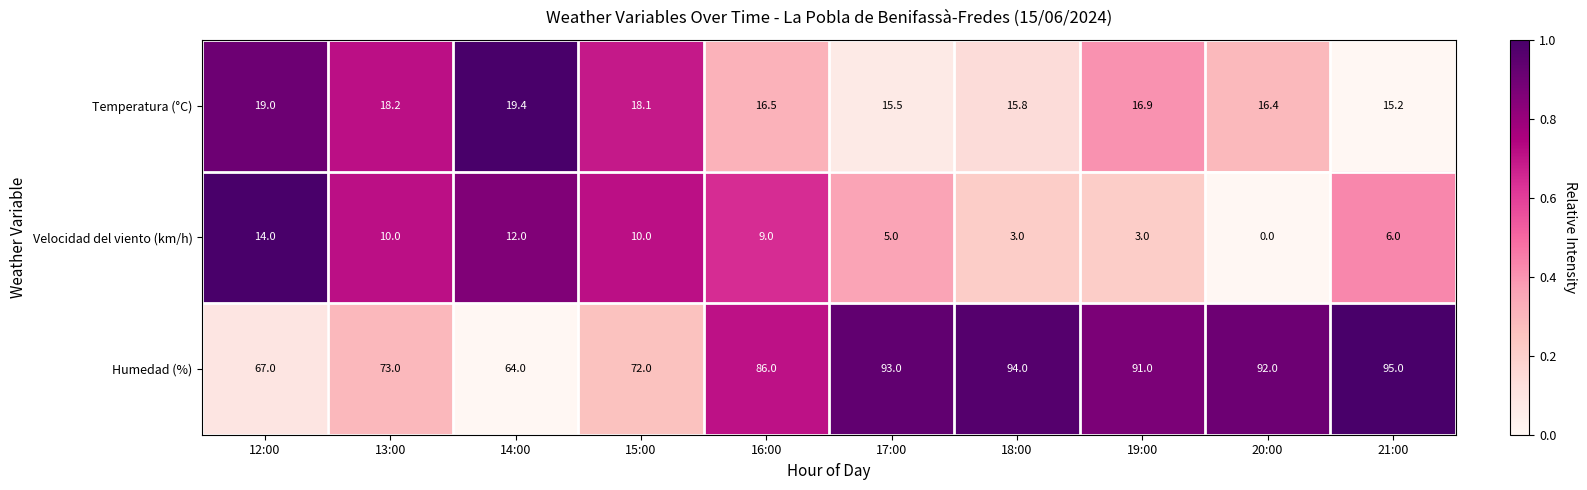

The value of Temperatura (°C) at 19:00 is 7.0. True or false?

False